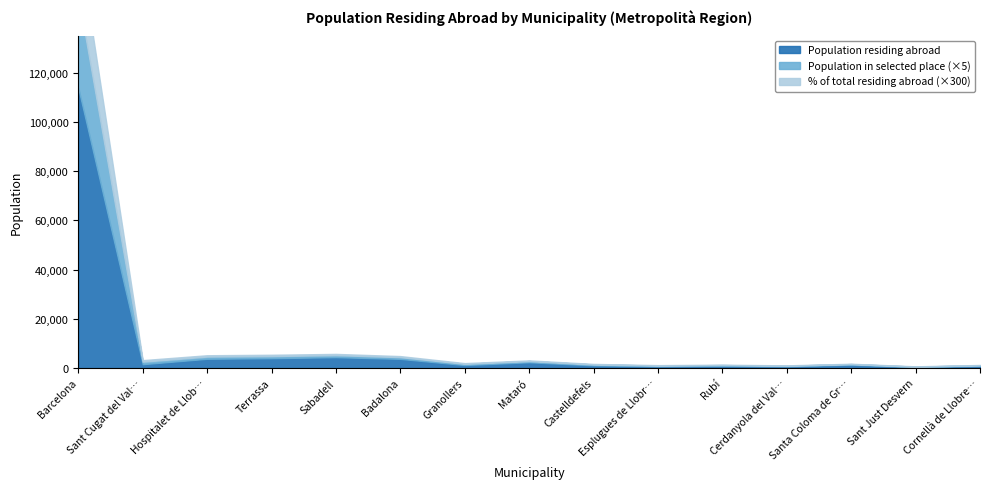

What is the sum of the % of total residing abroad values at Badalona and Castelldefels?

2.2